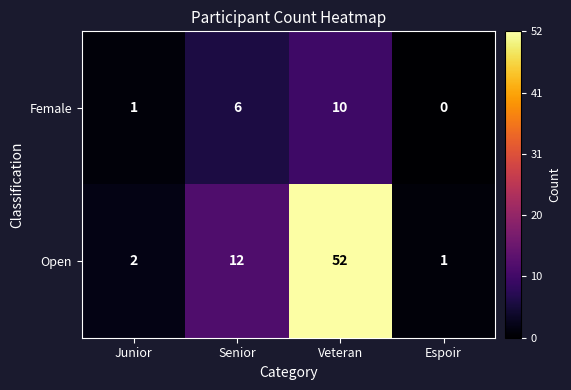

Reading left to right, list all the values displayed in this chart.

Female: 1	6	10	0
Open: 2	12	52	1